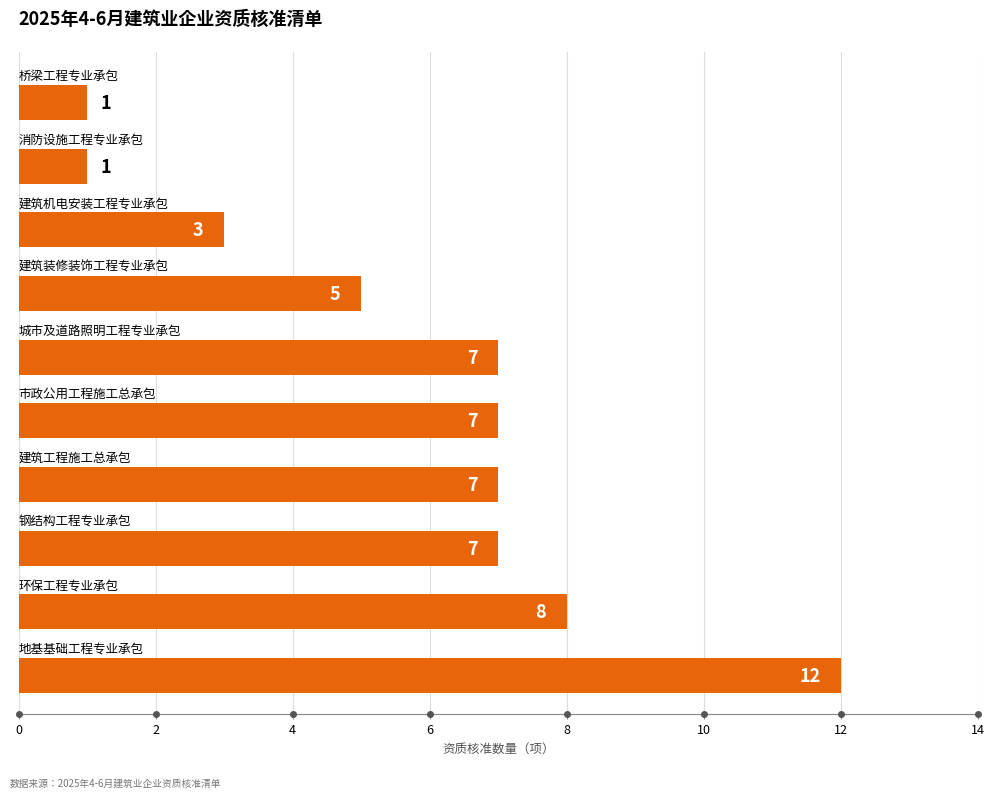

What is the greatest value displayed?

12